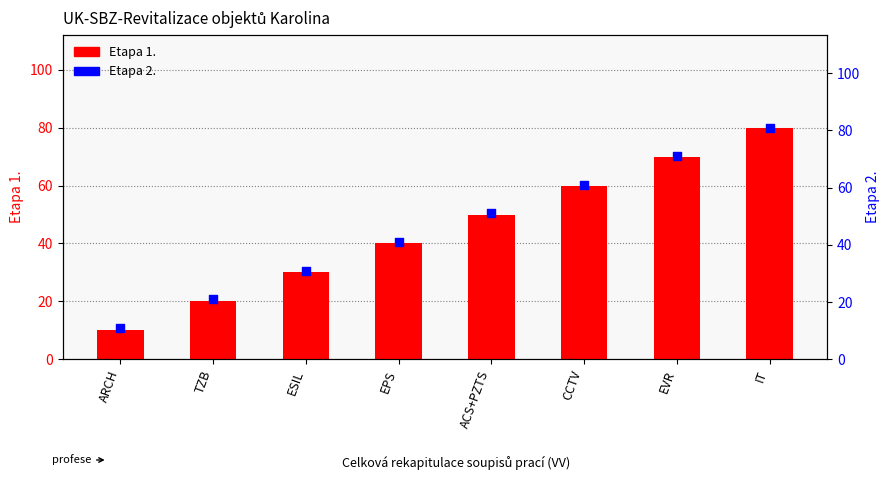

At how many categories does at least one series exceed 69?

2